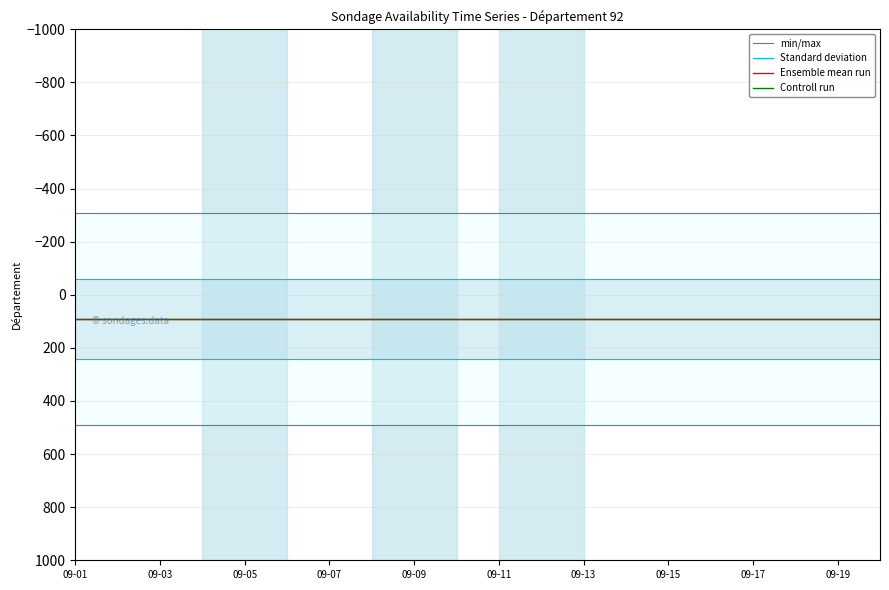

What are all the series names shown in the legend?

min/max, Standard deviation, Ensemble mean run, Controll run